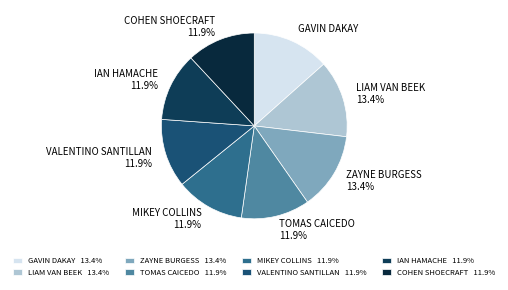

To the nearest percent, what is the combined percentage of IAN HAMACHE and LIAM VAN BEEK?

25%